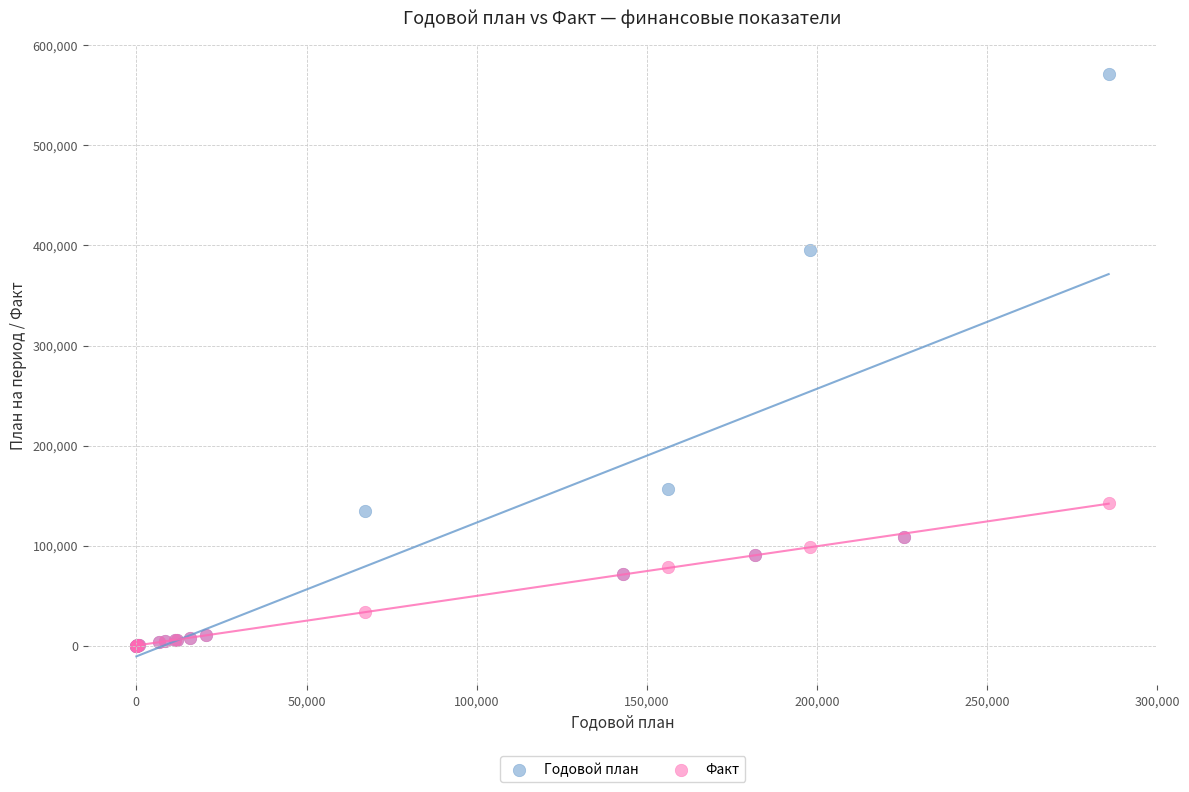

In the Годовой план series, what Y value is closest to 285729?

395666.7